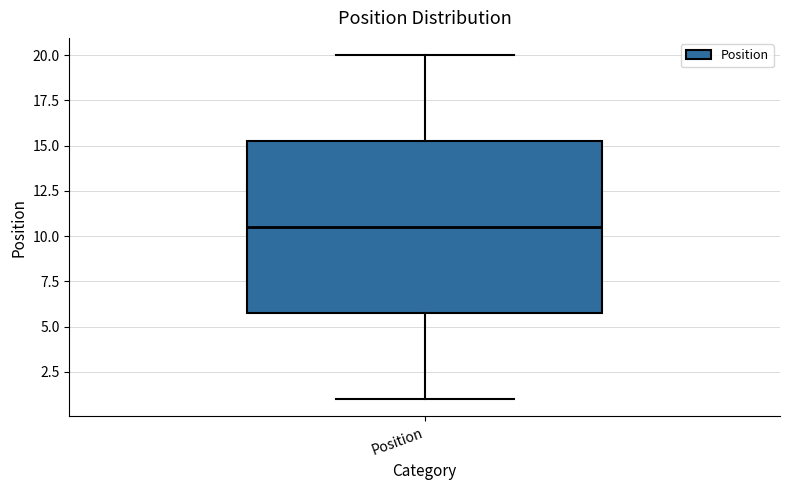

Read this box plot against the y-axis: the position of the median line, the range covered by the box, and the ends of both whiskers. The values are not printed on the chart, so give them approximately, as read against the axis.

median 10.5, box 6.0 to 15.5, whiskers 1.0 to 20.0